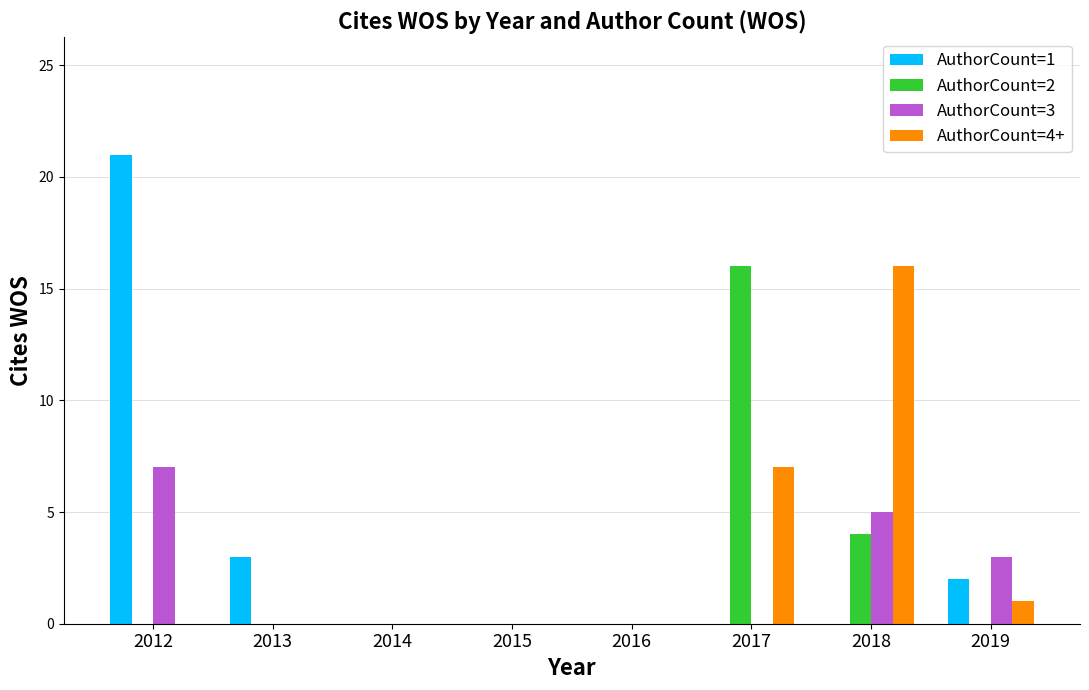

Which series changed the most between 2012 and 2014?

AuthorCount=1